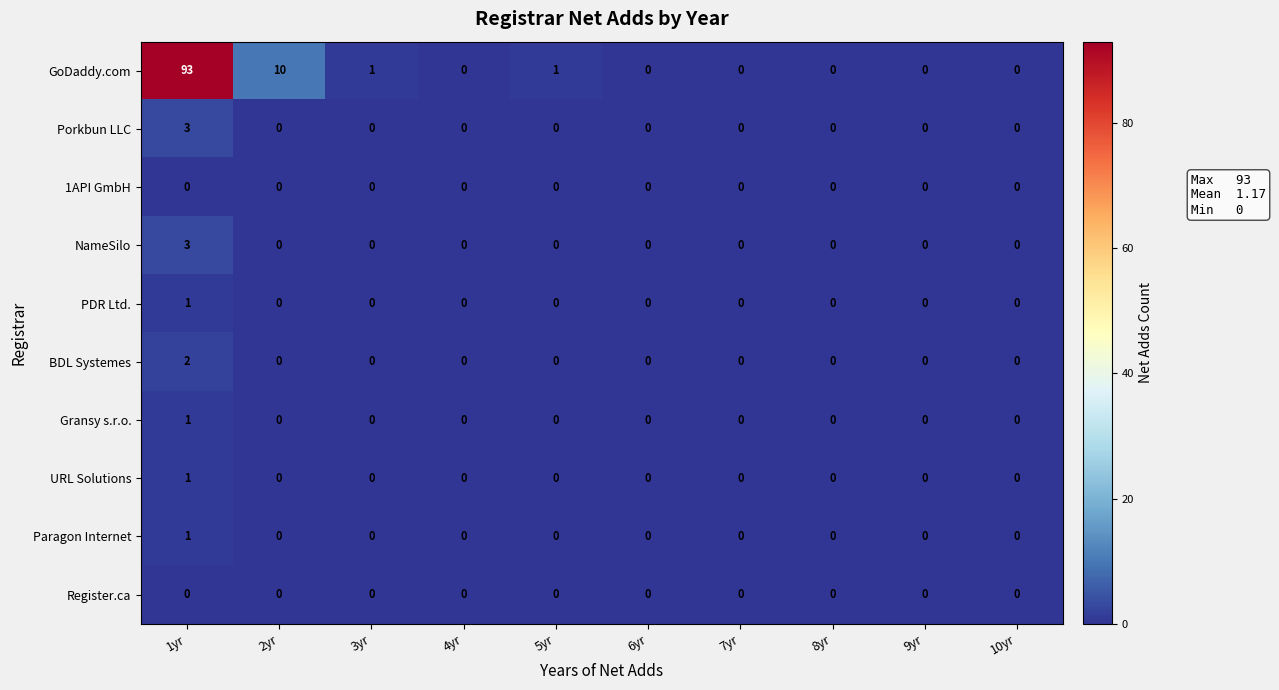

At which category is the sum across all series the highest?

1yr